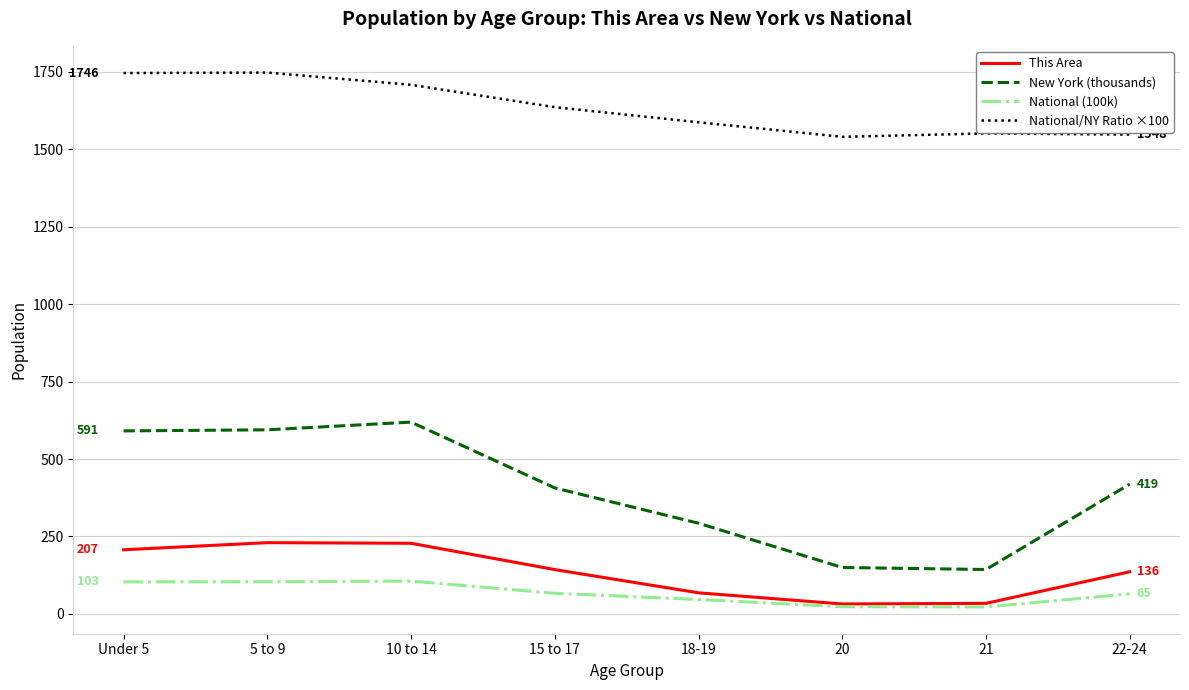

What is the lowest value of the National/NY Ratio ×100 series?

1540.5